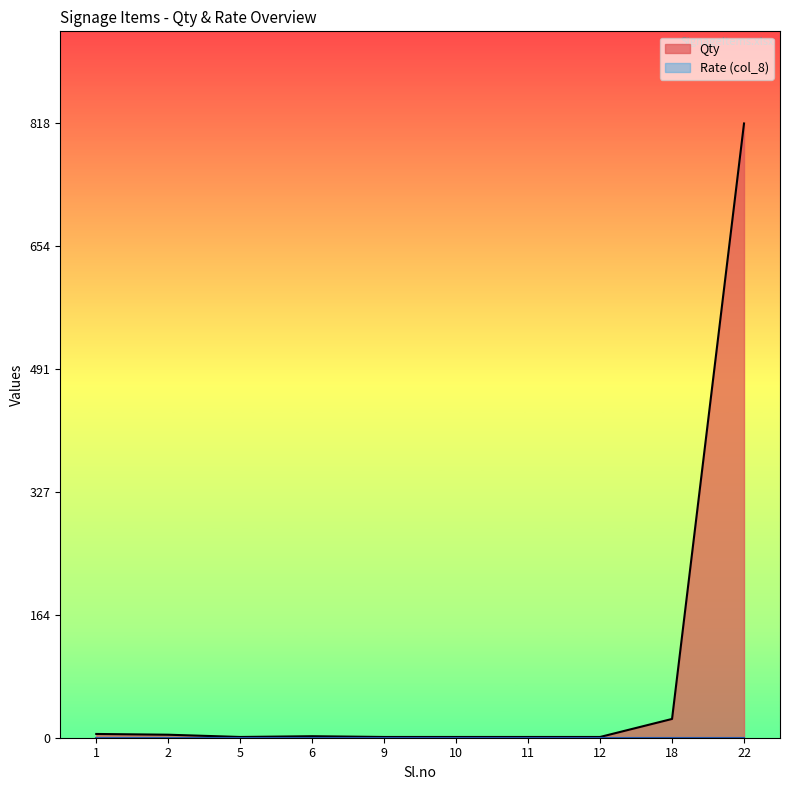

At which category does the data reach its first local valley?

5